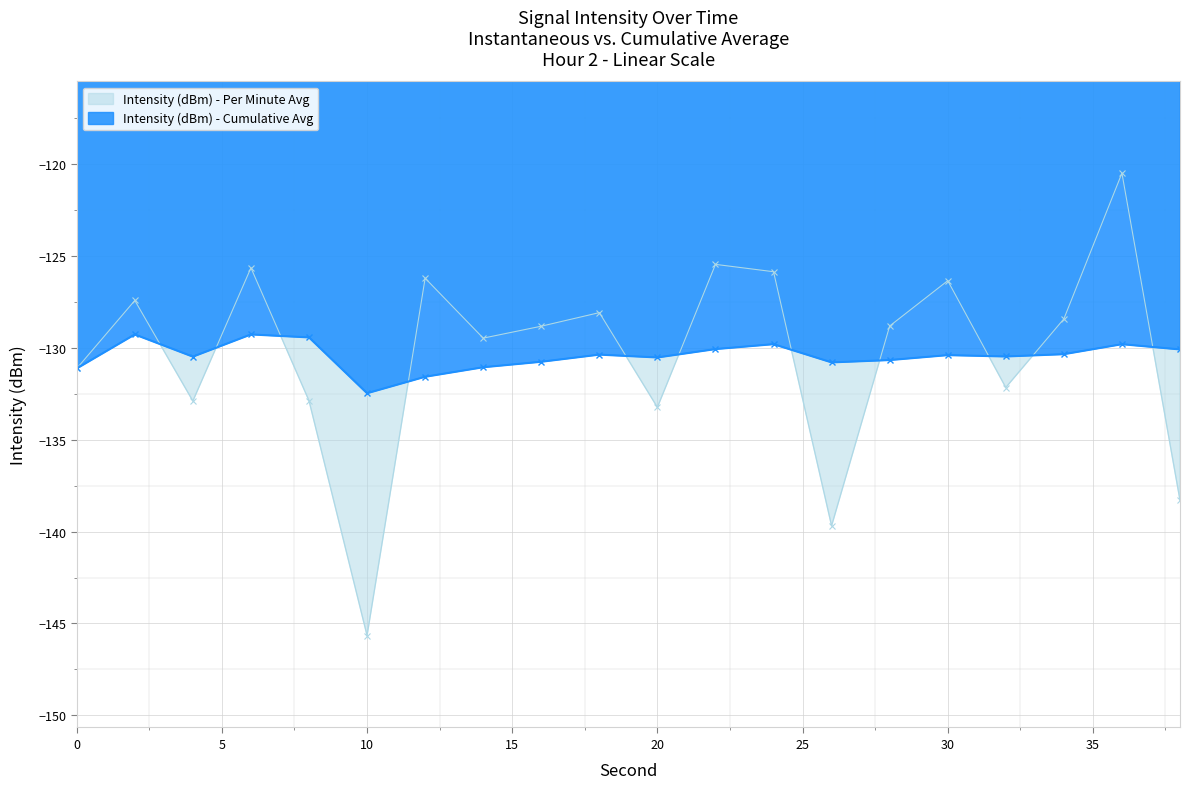

What is the difference between the highest and lowest values at 14?

1.6